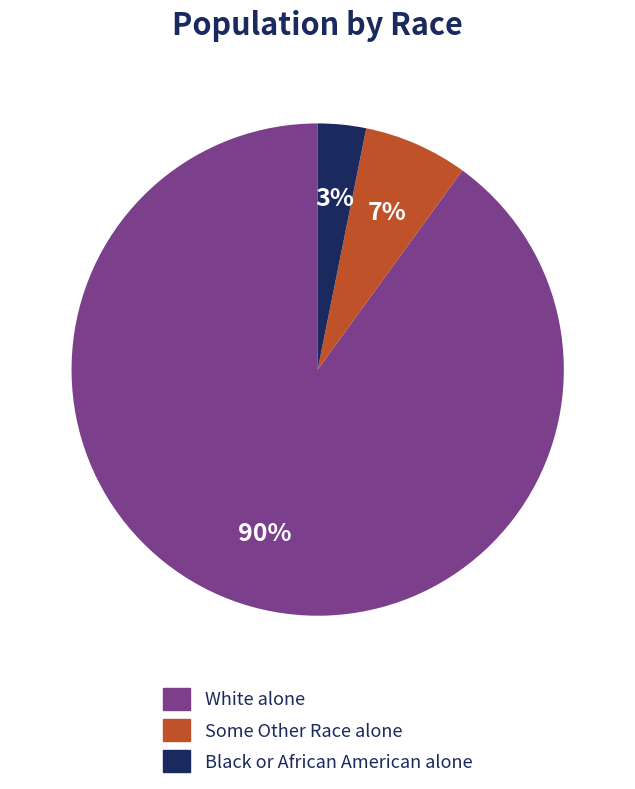

How many segments does this pie chart have?

3